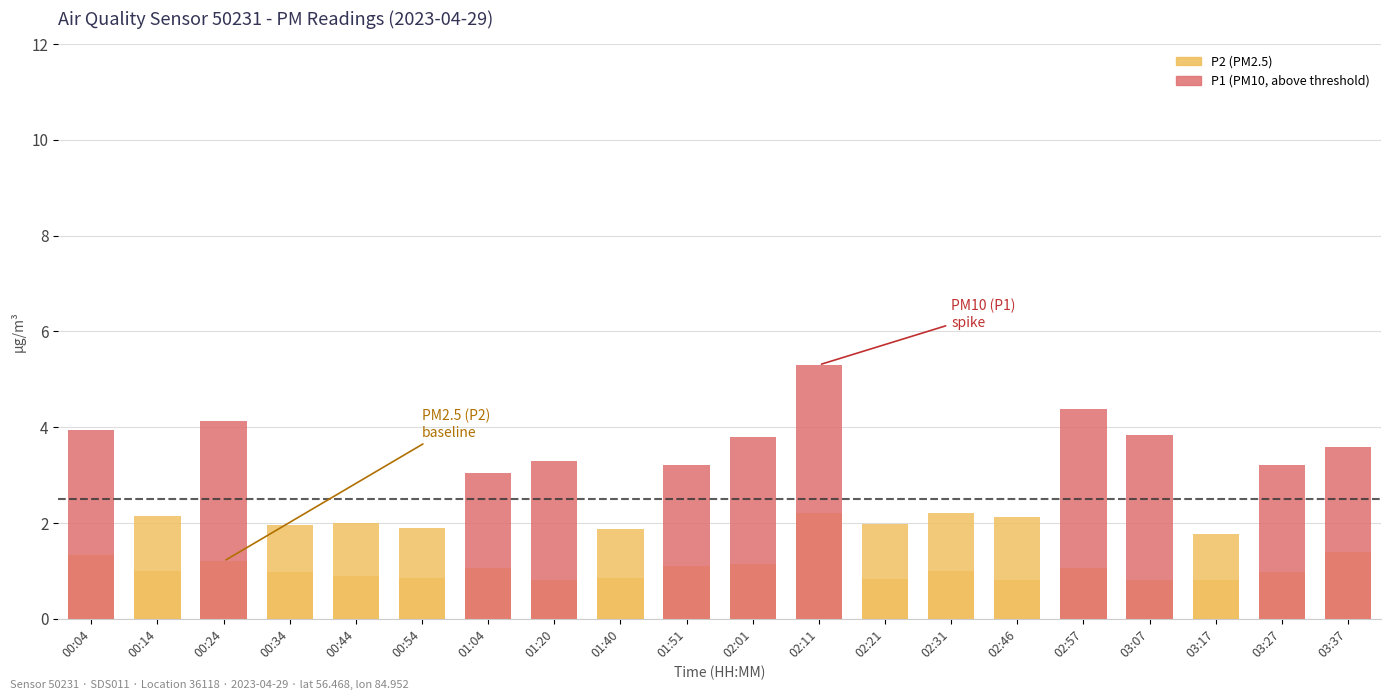

At how many categories does at least one series exceed 2?

14